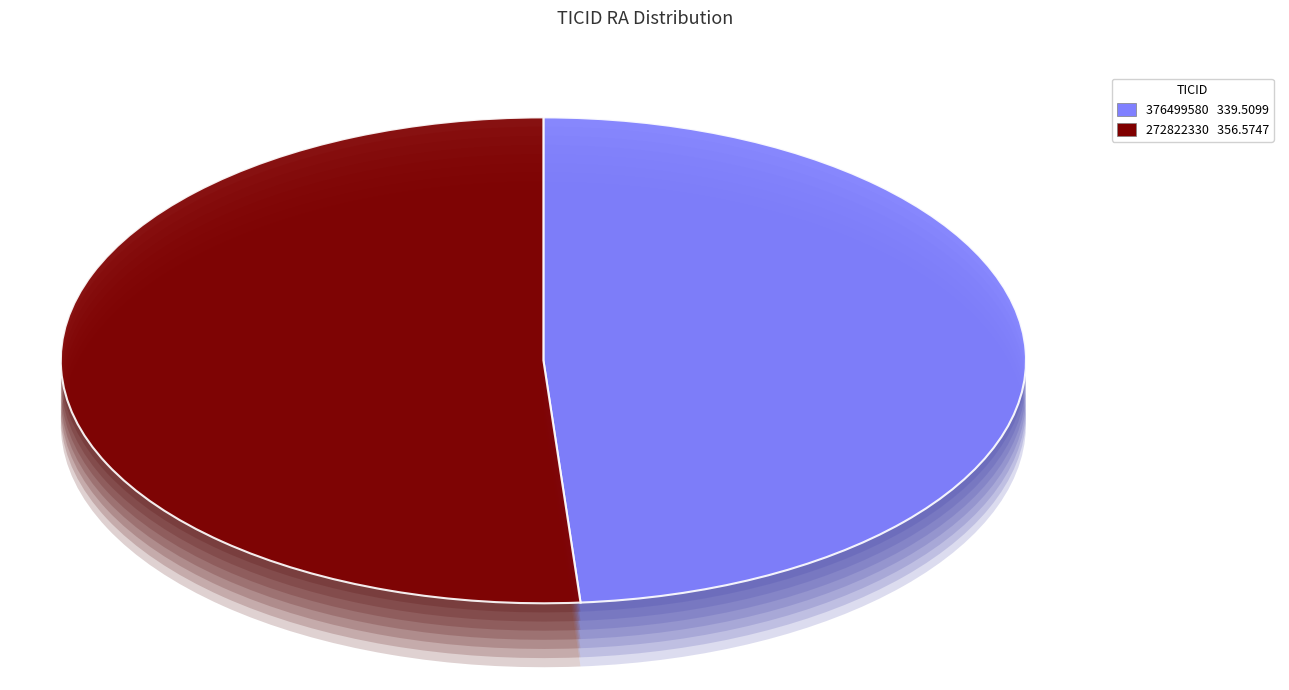

Is there a majority slice in this chart?

Yes